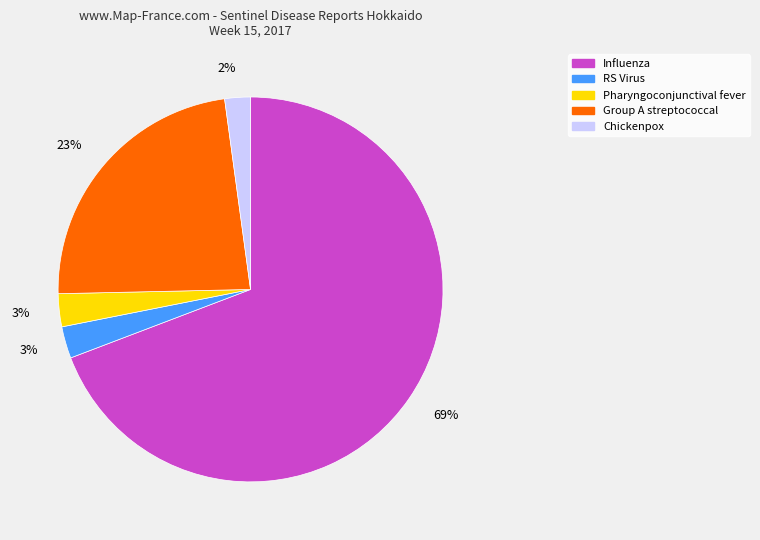

Is the sum of Chickenpox and Influenza greater than half?

Yes